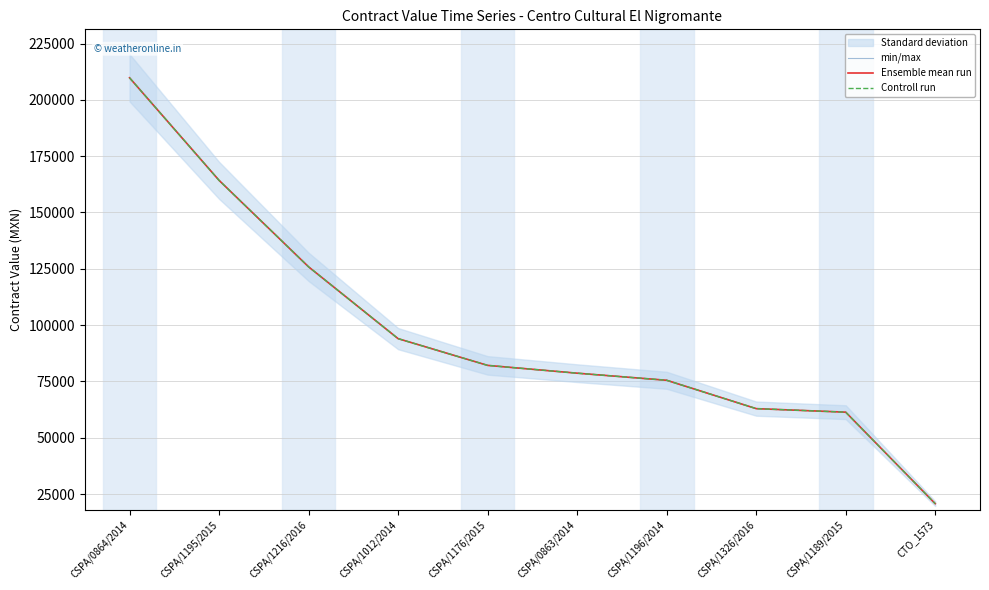

Where does the Controll run series first go above 82132?

CSPA/0864/2014